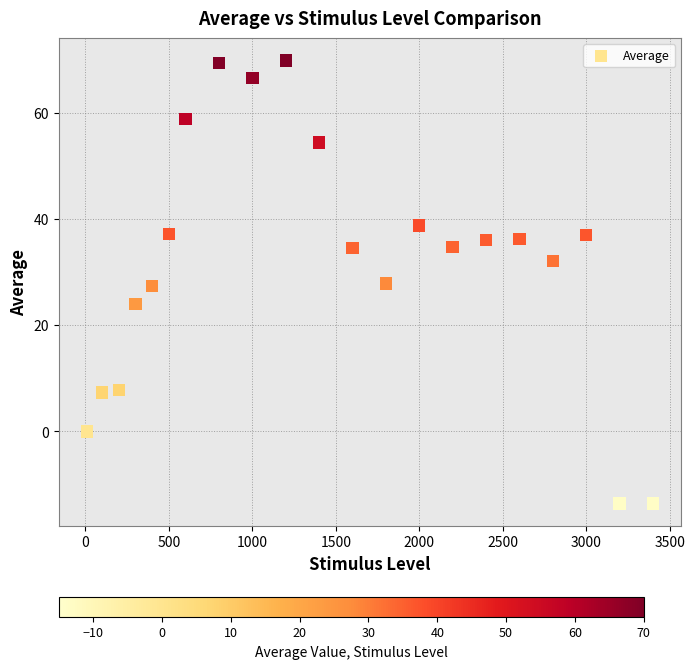

What is the range of Y values (max minus min)?

83.5